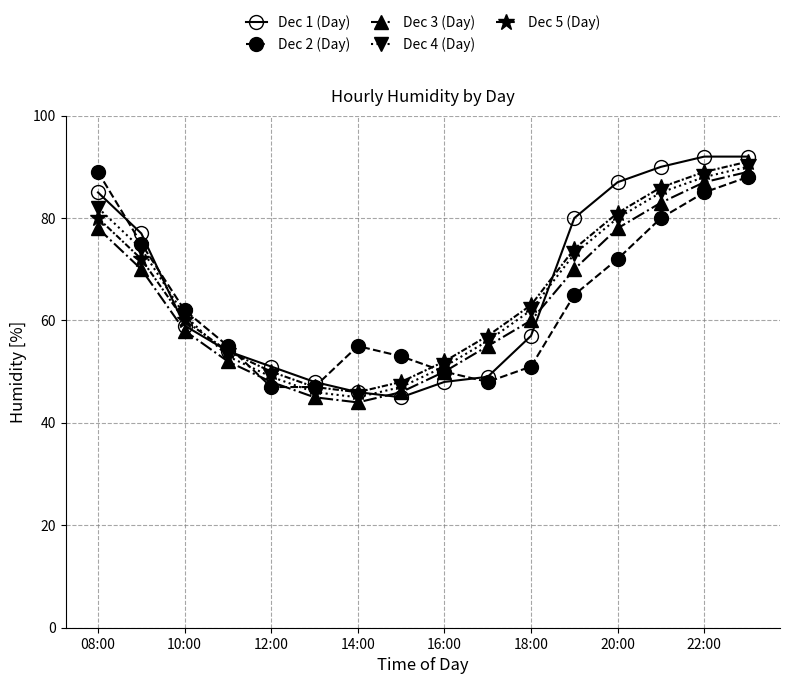

What is the smallest value displayed?

44